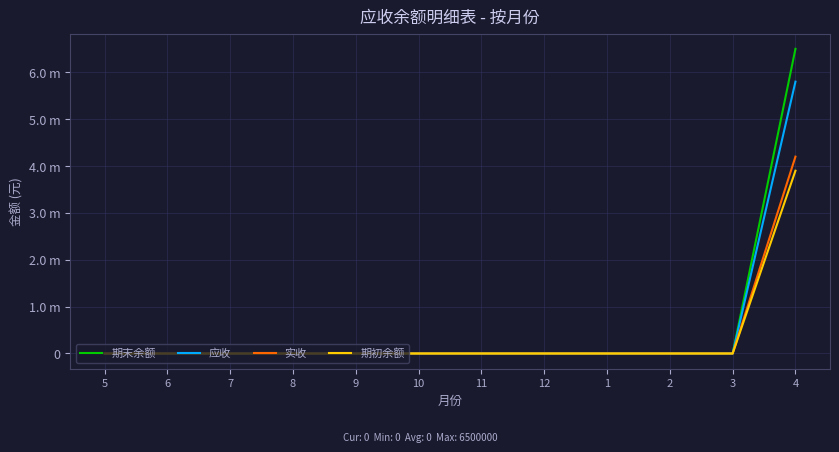

Does the chart have visible grid lines?

Yes